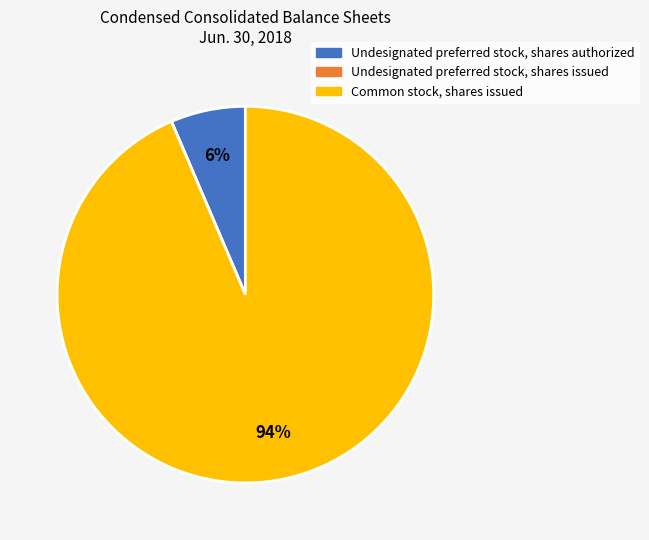

Does Common stock, shares issued represent more than half of the total?

Yes